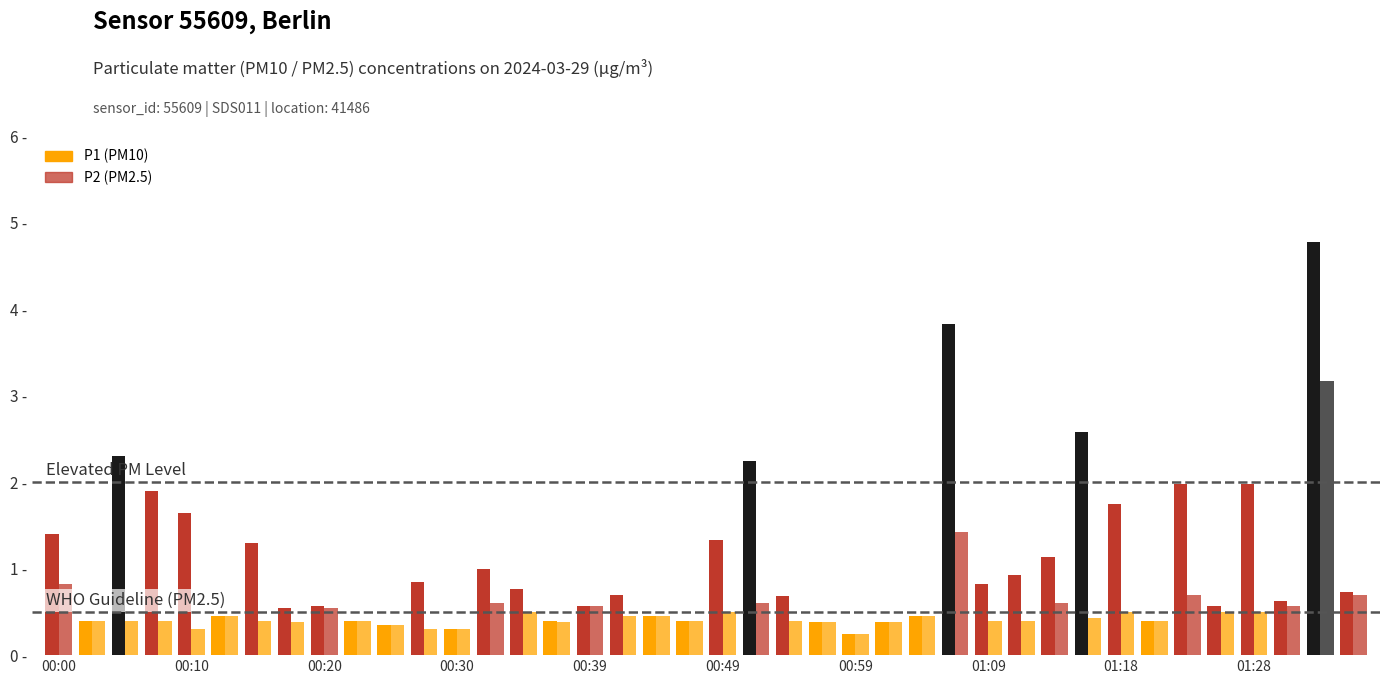

The P1 series shows 0.6 at 00:39. True or false?

True